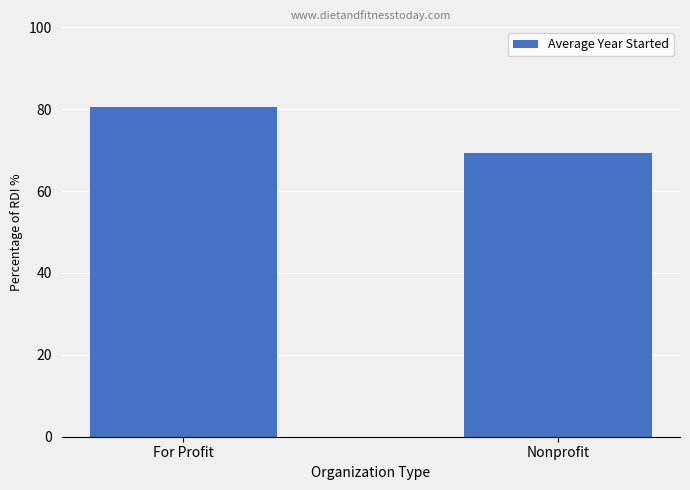

How many values exceed 80?

1